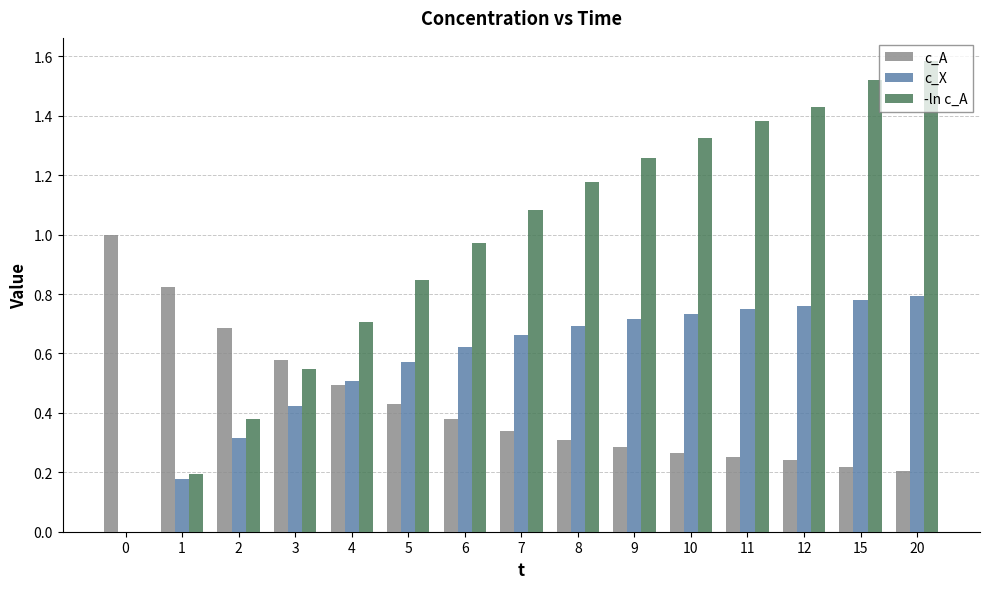

What is the sum of all c_X values?

8.5